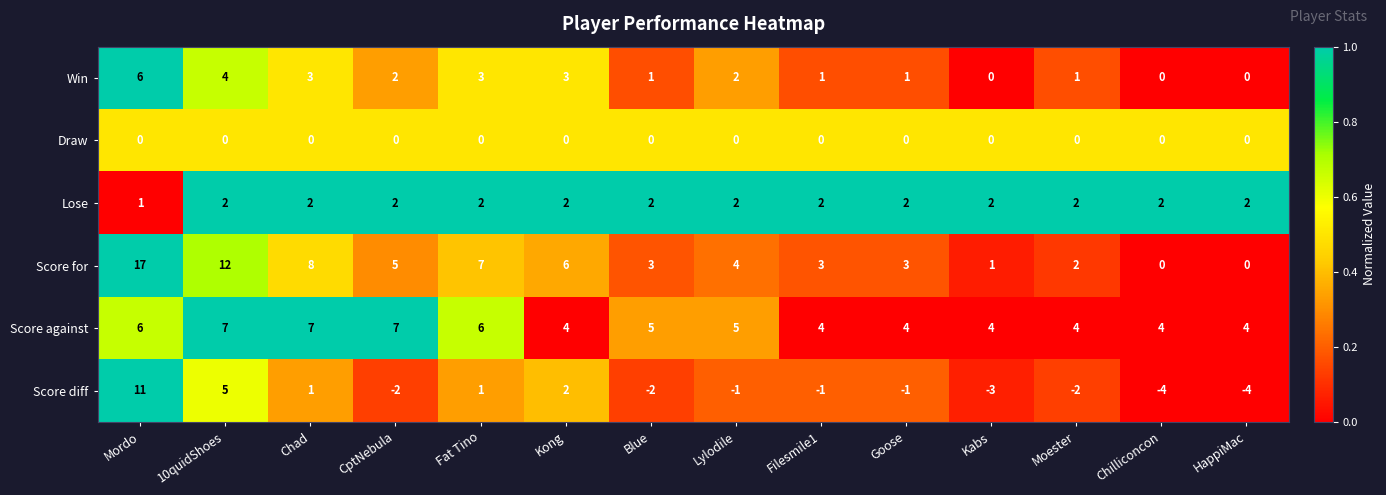

At Goose, list the series in order from smallest to largest.

Score diff, Draw, Win, Lose, Score for, Score against